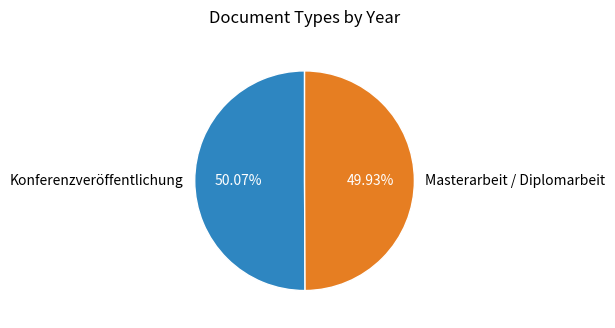

What is the total percentage of Masterarbeit / Diplomarbeit and Konferenzveröffentlichung?

100.0%